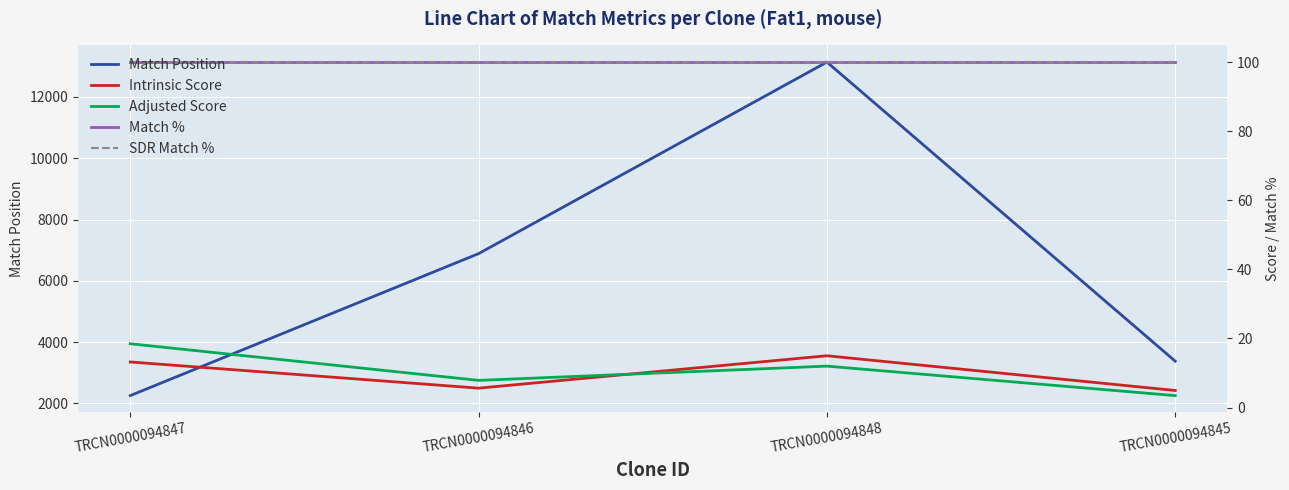

At TRCN0000094848, list the series in order from smallest to largest.

Adjusted Score, Intrinsic Score, Match %, SDR Match %, Match Position